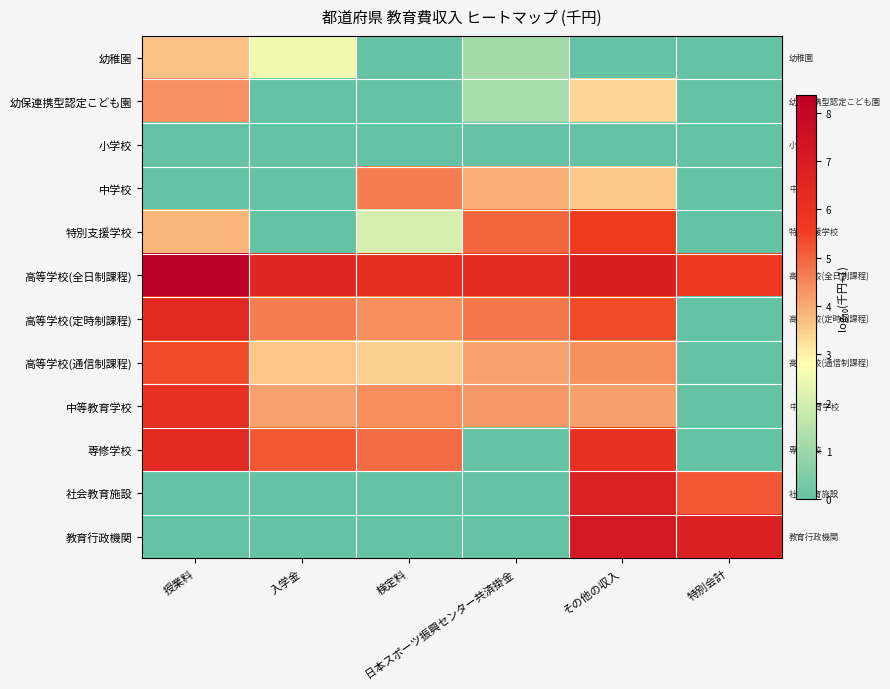

Which series has the largest total across all categories?

高等学校(全日制課程)